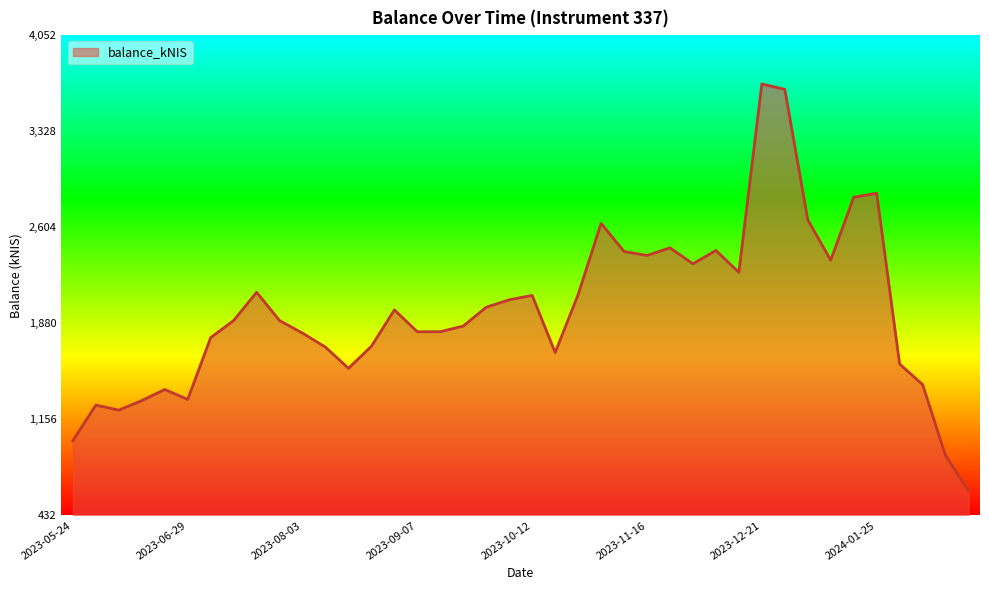

What is the greatest value displayed?

3683.3